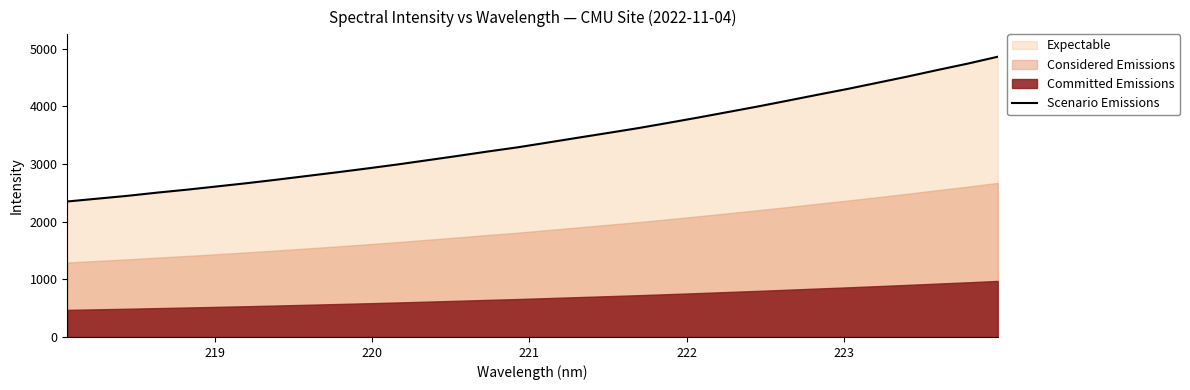

Does the chart display data point markers on the line(s)?

No